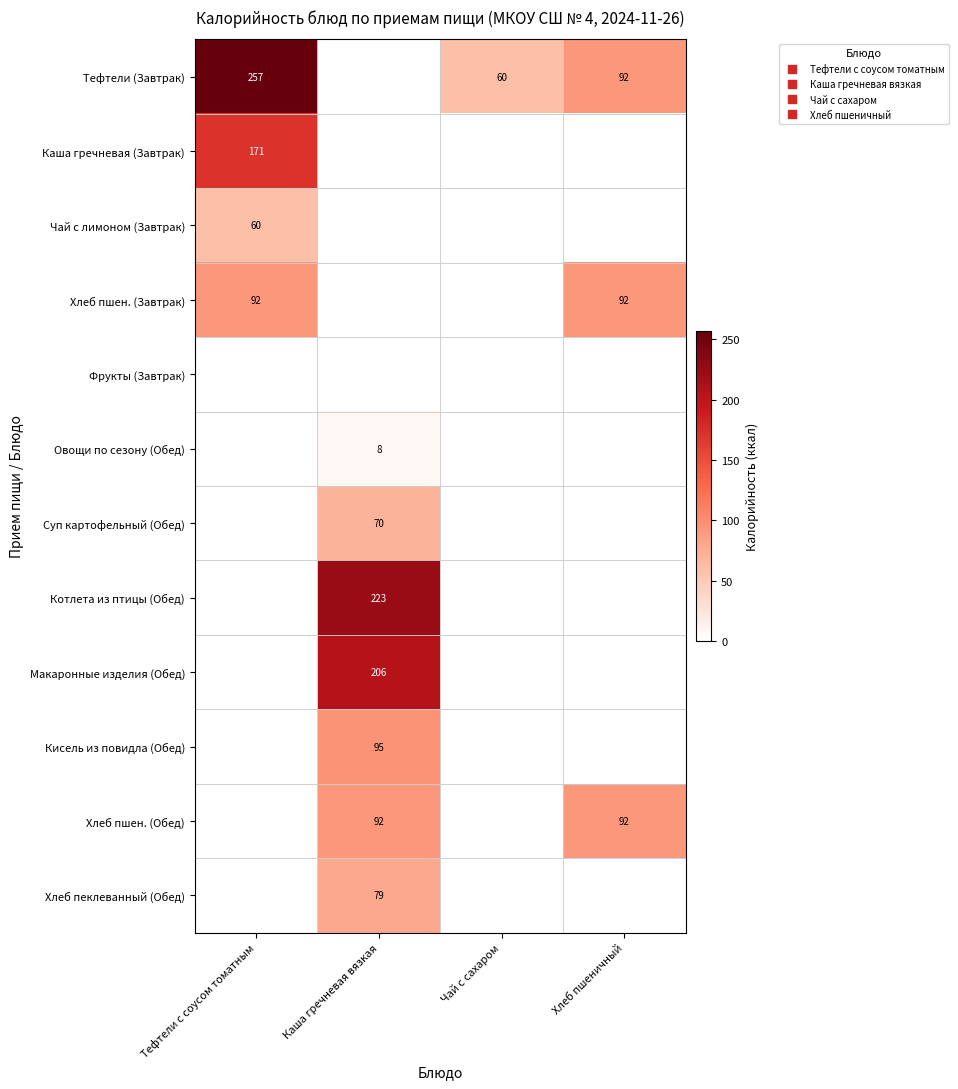

Which series has the largest total across all categories?

Тефтели (Завтрак)